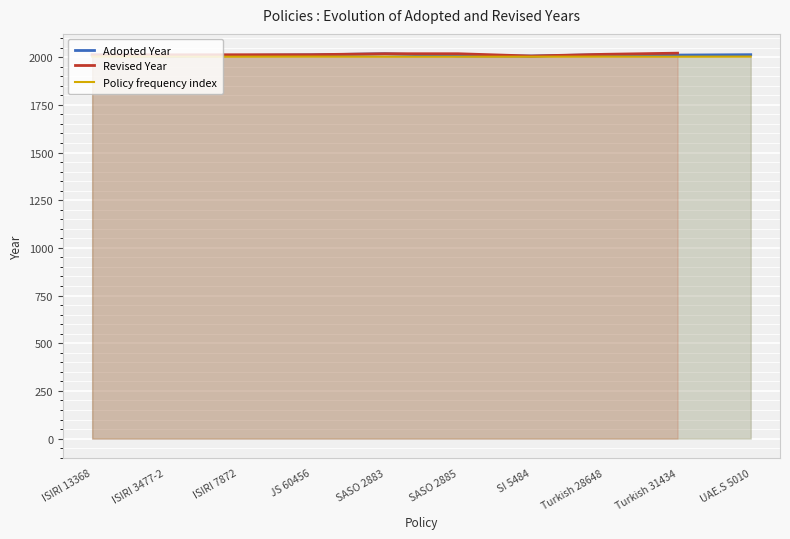

What is the value of the 5th point from the left?

2018